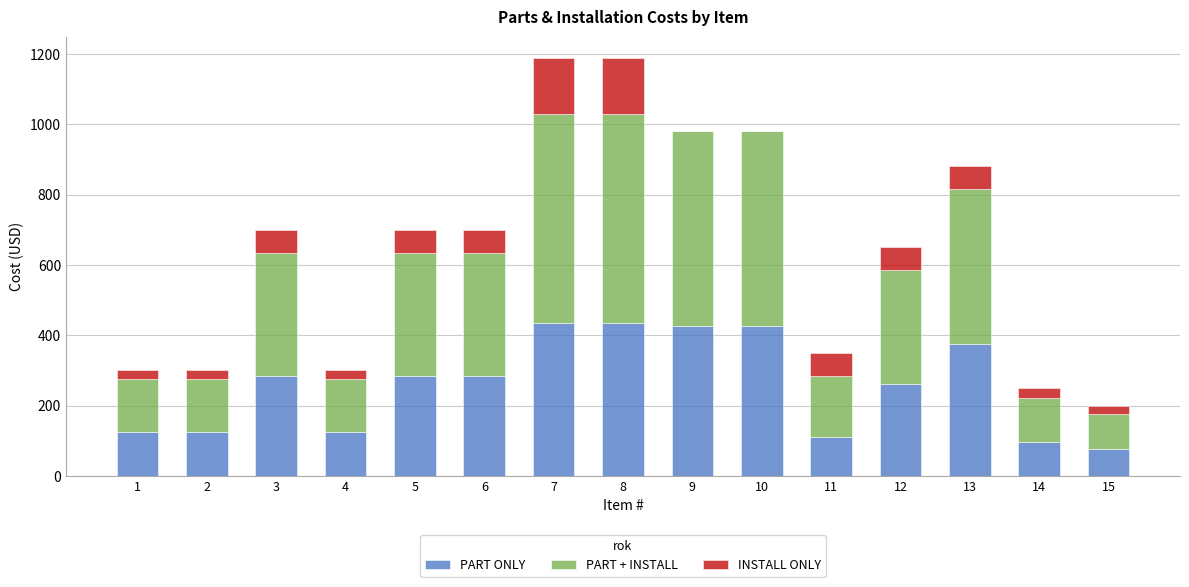

What is the maximum value for PART ONLY?

435